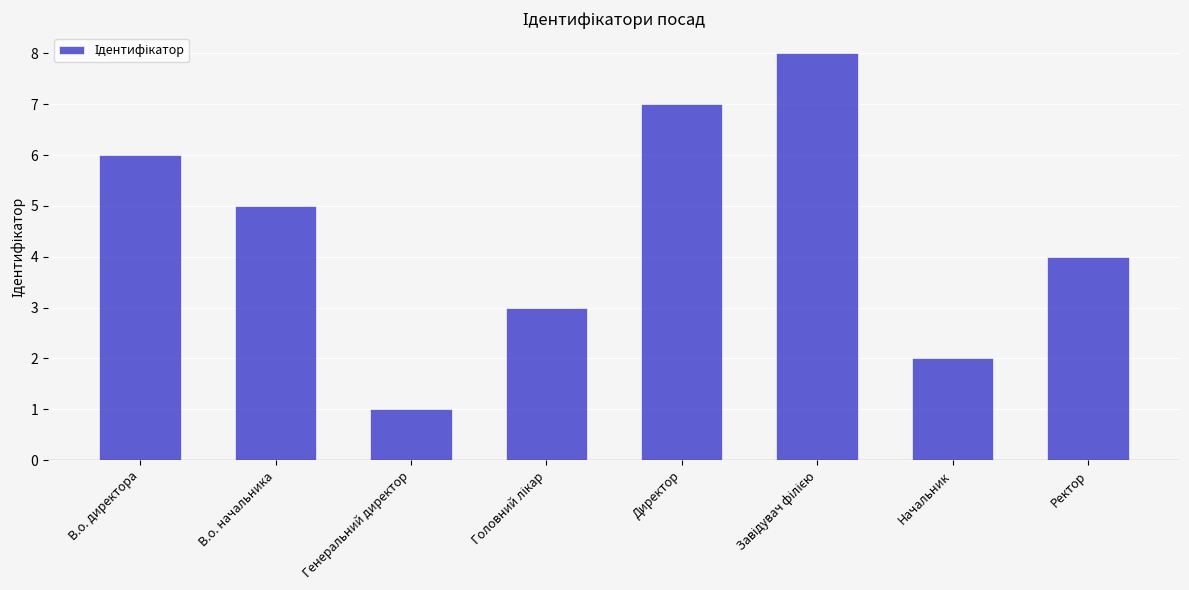

Where does the data first go above 5?

В.о. директора